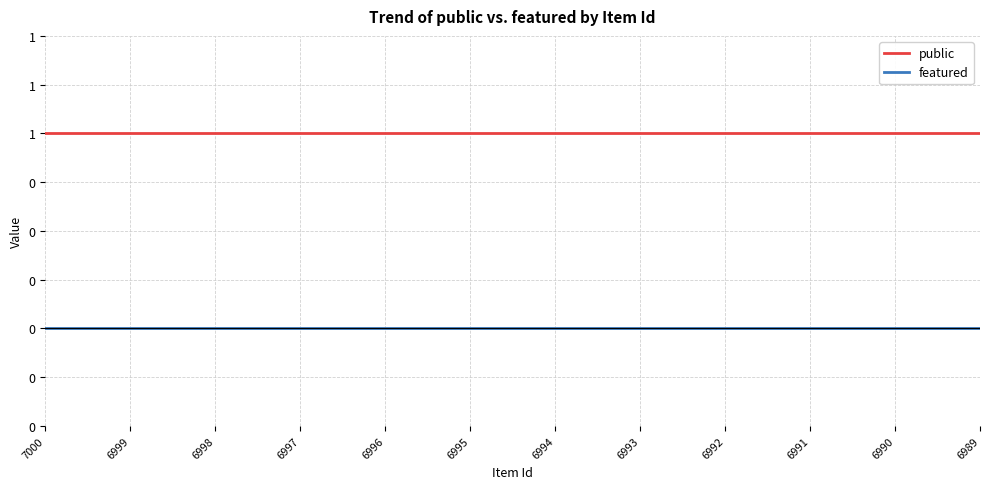

True or false: public and featured intersect in this chart.

False